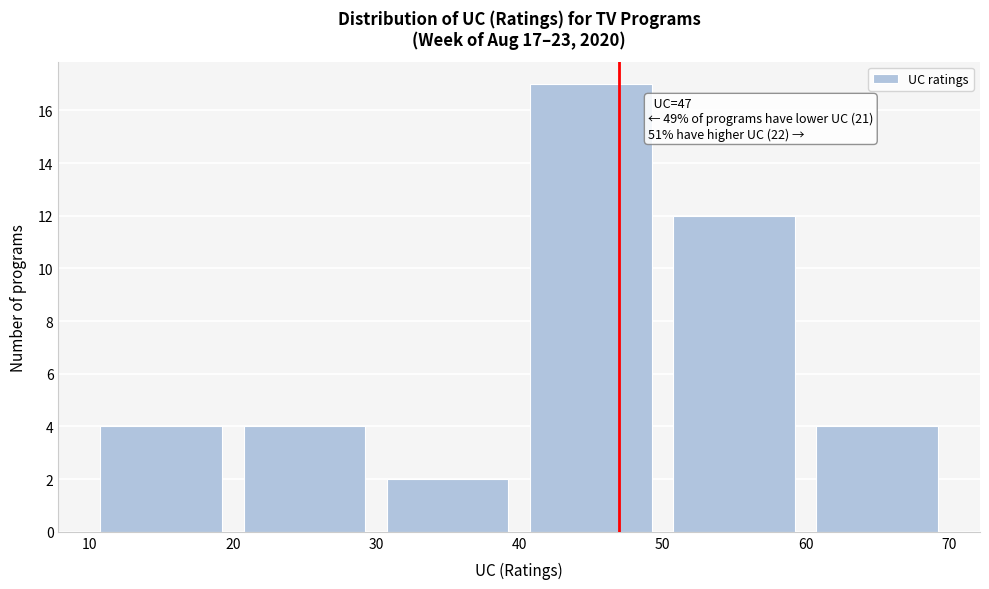

Which range on the x-axis has the tallest bar?

40 to 50